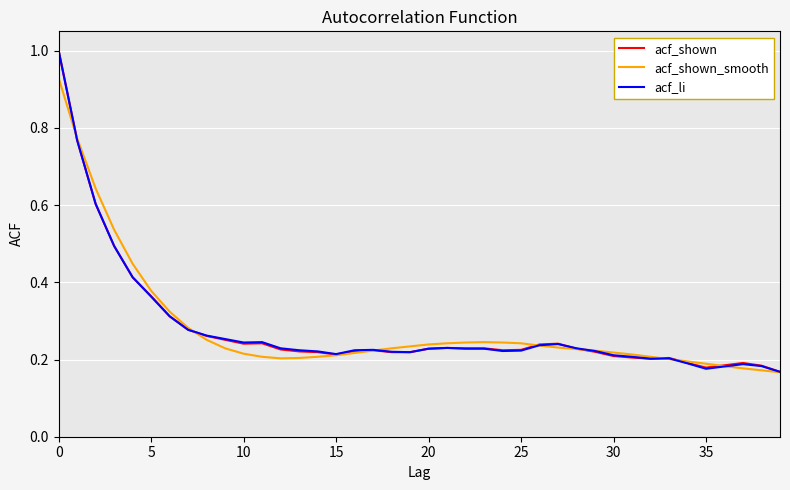

List the series in order of their overall mean, lowest first.

acf_shown, acf_li, acf_shown_smooth